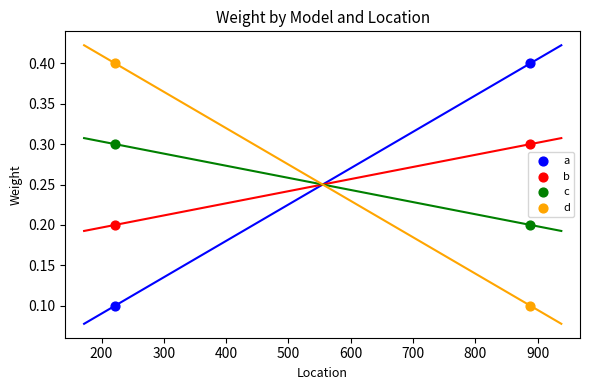

Across all data points, what is the average X value?

555.0